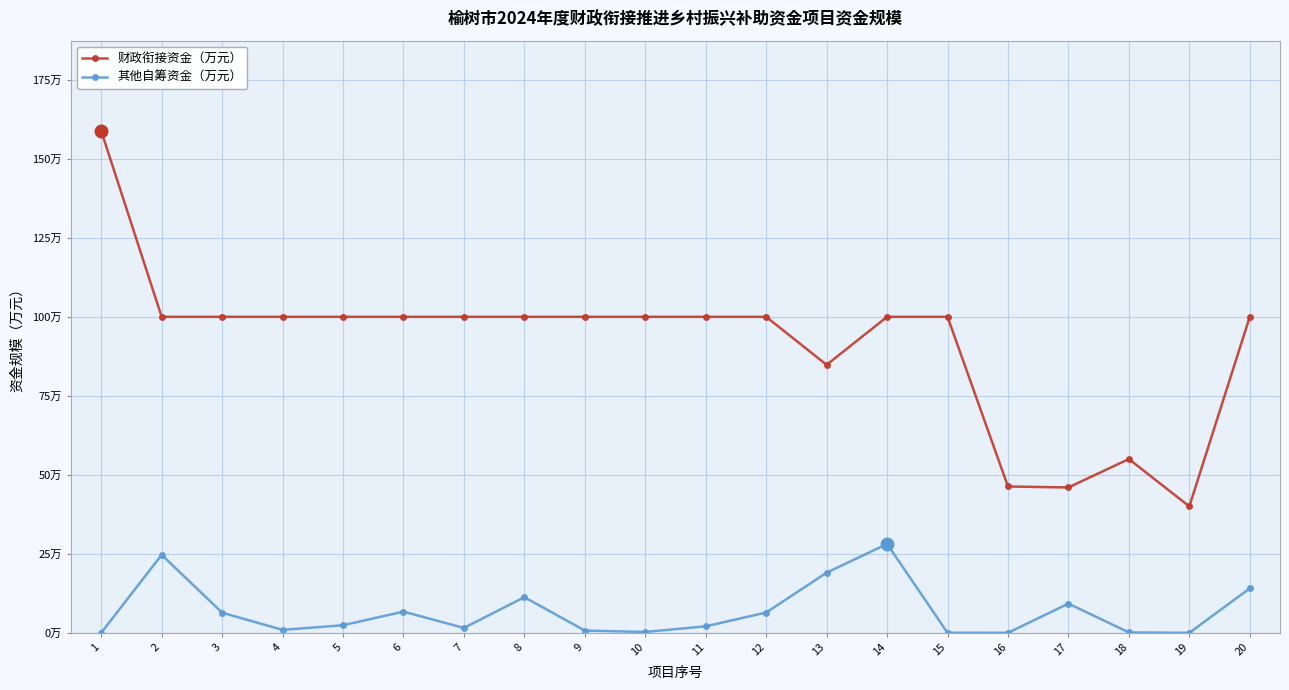

Is it true that 其他自筹资金（万元） equals 20.3 at 20?

False